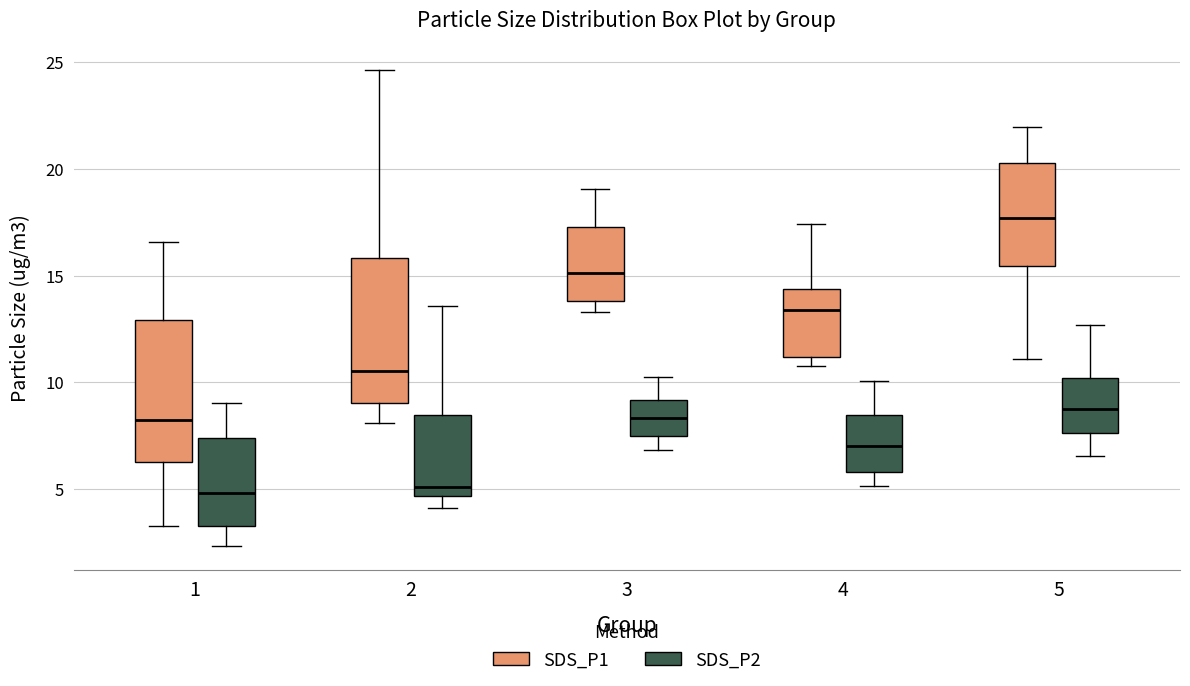

Reading left to right, read every box against the y-axis: the position of its median line, the range the box covers, and the ends of its whiskers. The values are not printed on the chart, so give them approximately, as read against the axis.

1 (SDS_P1): median 8.0, box 6.5 to 13.0, whiskers 3.5 to 16.5
1 (SDS_P2): median 5.0, box 3.5 to 7.5, whiskers 2.5 to 9.0
2 (SDS_P1): median 10.5, box 9.0 to 16.0, whiskers 8.0 to 24.5
2 (SDS_P2): median 5.0, box 4.5 to 8.5, whiskers 4.0 to 13.5
3 (SDS_P1): median 15.0, box 14.0 to 17.5, whiskers 13.5 to 19.0
3 (SDS_P2): median 8.5, box 7.5 to 9.0, whiskers 7.0 to 10.0
4 (SDS_P1): median 13.5, box 11.0 to 14.5, whiskers 11.0 (just below the box's lower edge) to 17.5
4 (SDS_P2): median 7.0, box 6.0 to 8.5, whiskers 5.0 to 10.0
5 (SDS_P1): median 17.5, box 15.5 to 20.5, whiskers 11.0 to 22.0
5 (SDS_P2): median 9.0, box 7.5 to 10.0, whiskers 6.5 to 12.5